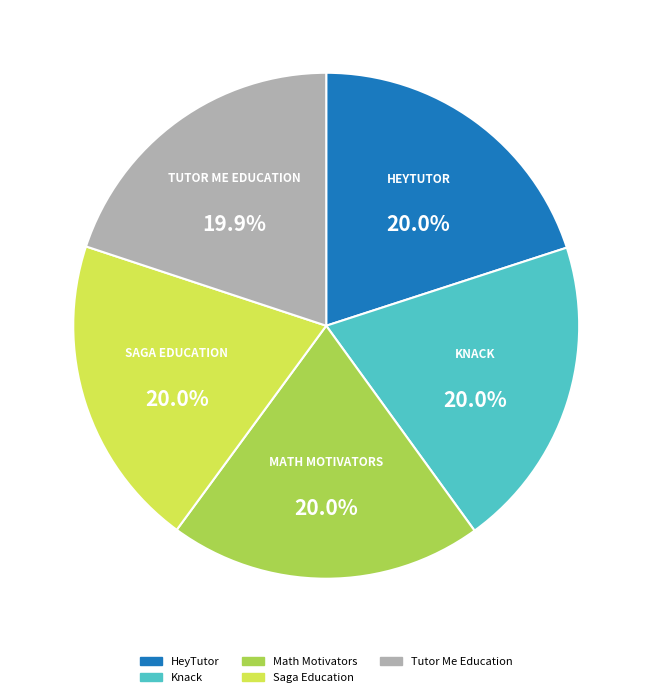

True or false: Math Motivators accounts for 20% of the total.

True